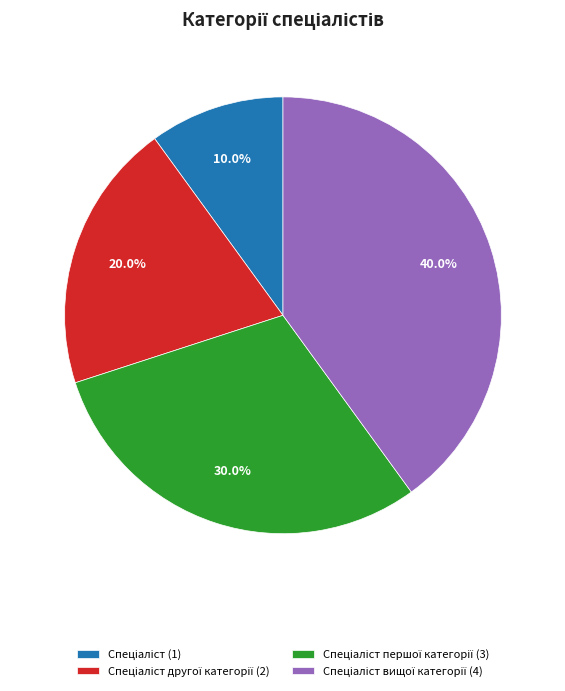

Does any single category account for the majority?

No